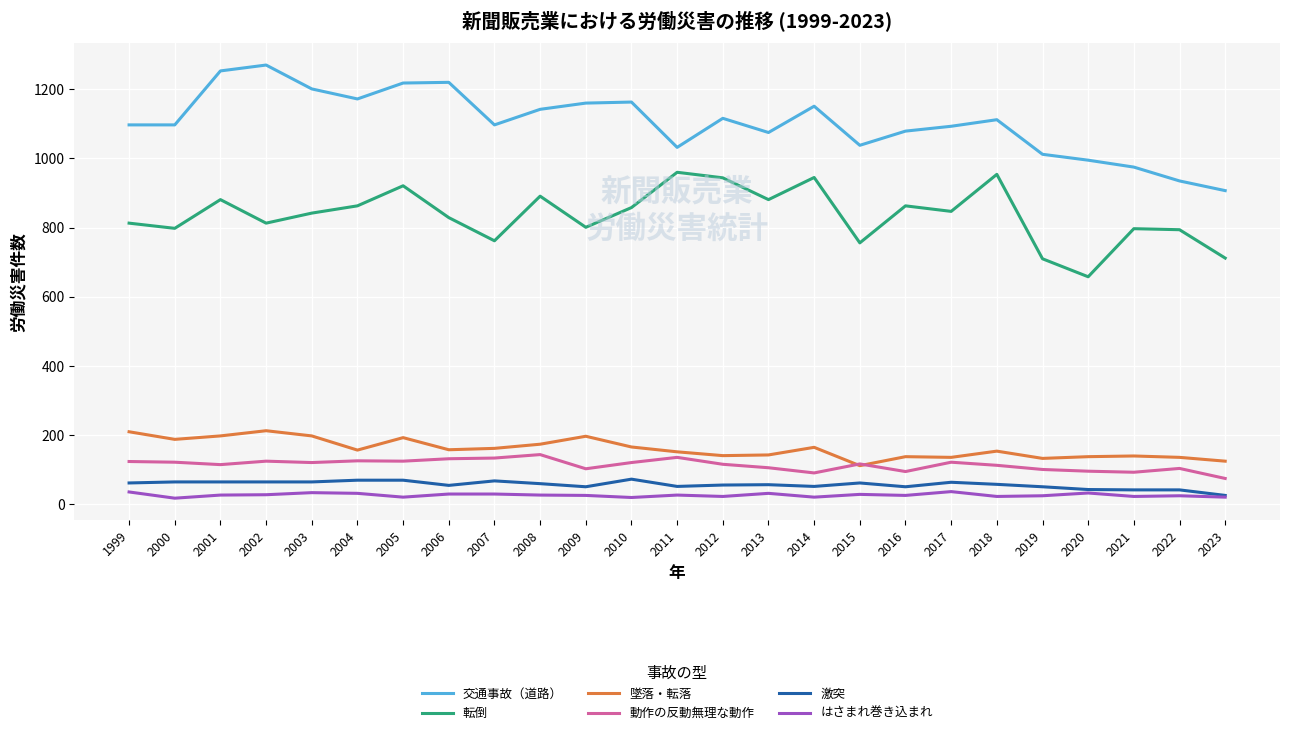

What is the sum of the 交通事故（道路） values at 2006 and 2010?

2383